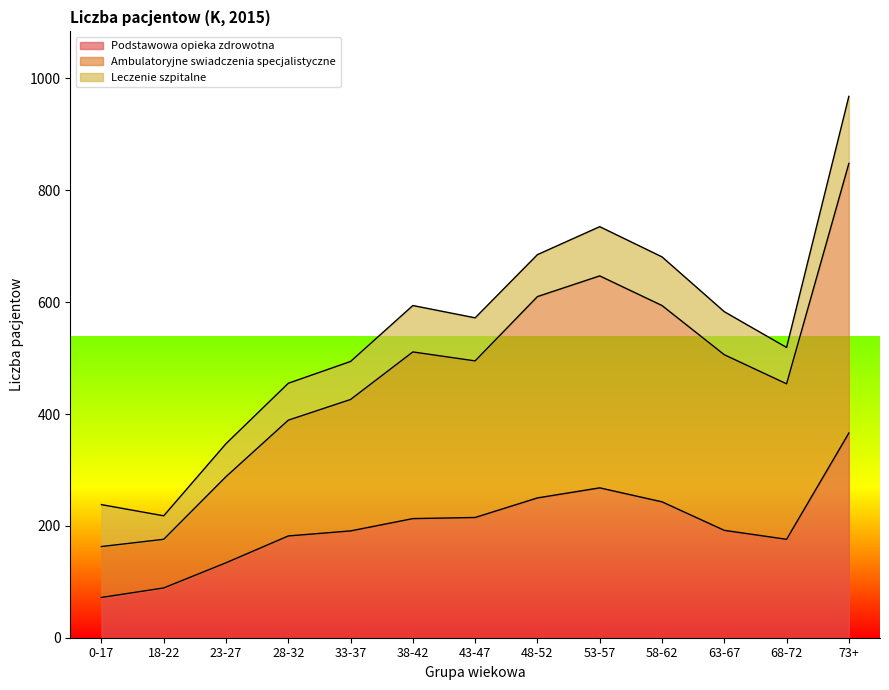

Is it true that Podstawowa opieka zdrowotna equals 138 at 18-22?

False